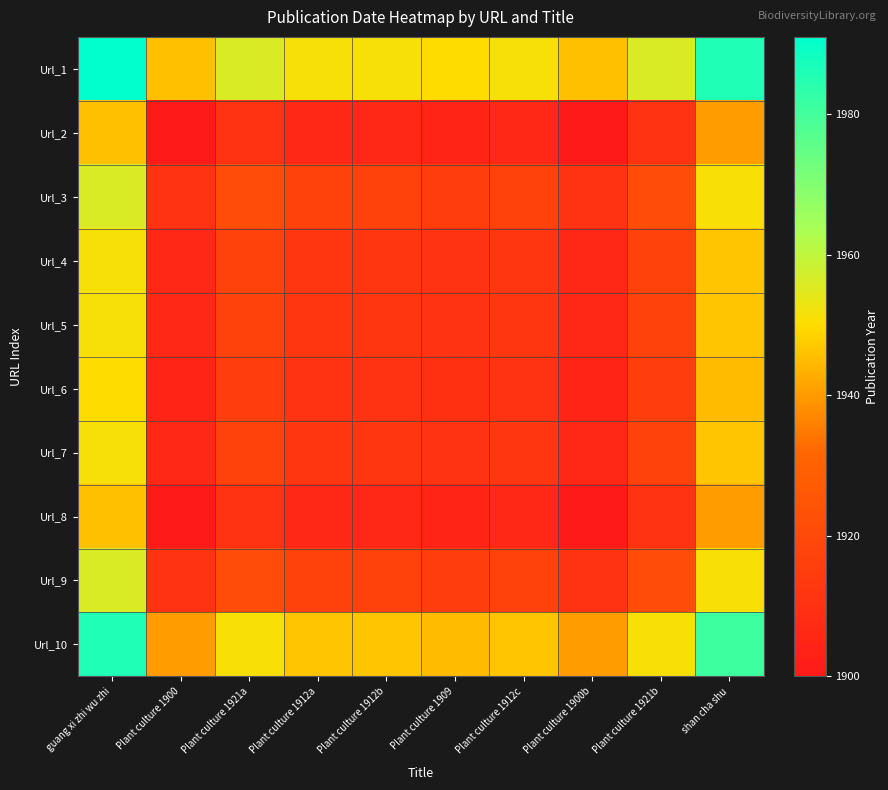

Which label corresponds to the smallest value in the chart?

Plant culture 1900